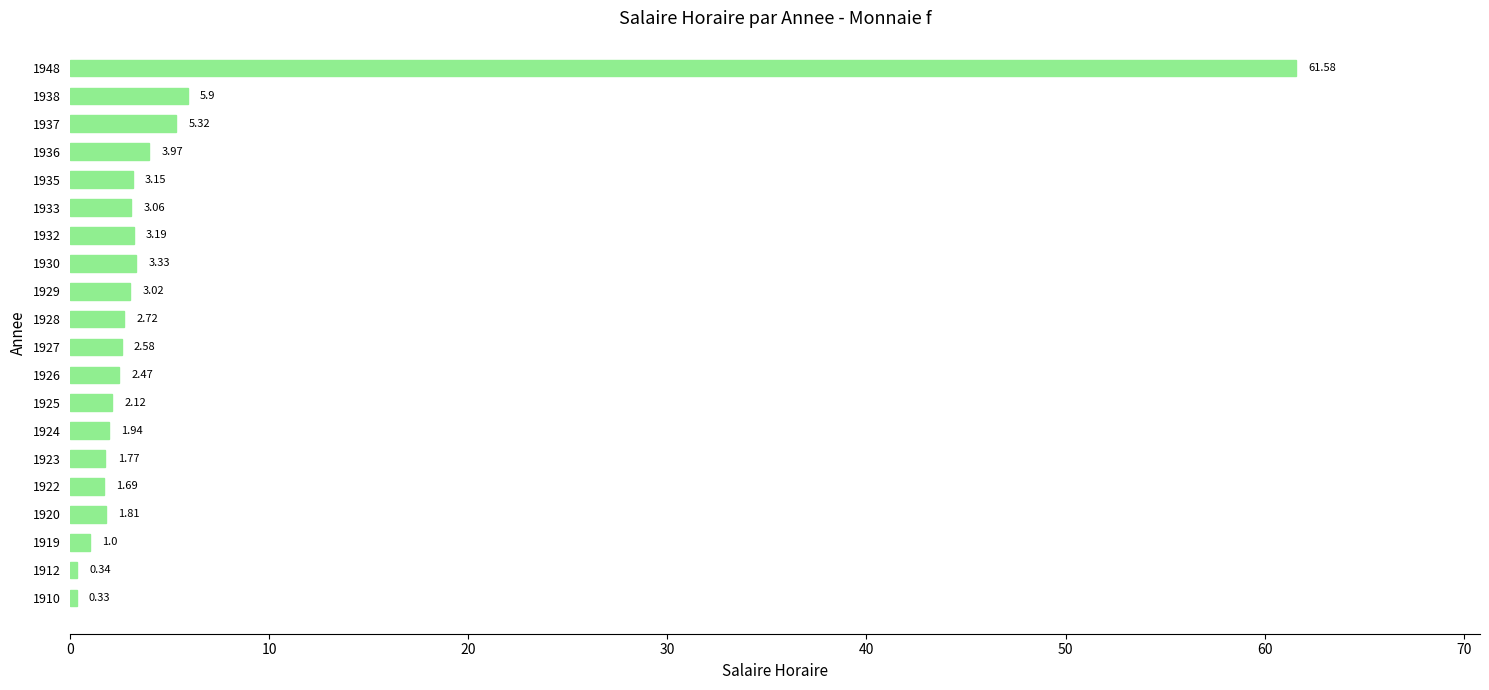

List the labels in order of value, smallest first.

1910, 1912, 1919, 1922, 1923, 1920, 1924, 1925, 1926, 1927, 1928, 1929, 1933, 1935, 1932, 1930, 1936, 1937, 1938, 1948